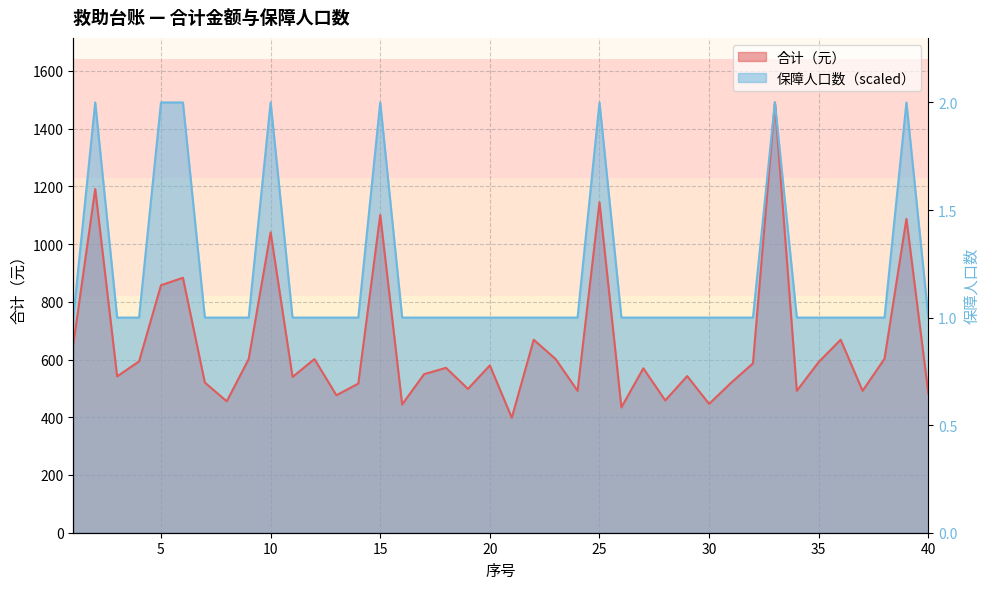

List the series in order of their peak value, highest first.

合计（元）, 保障人口数